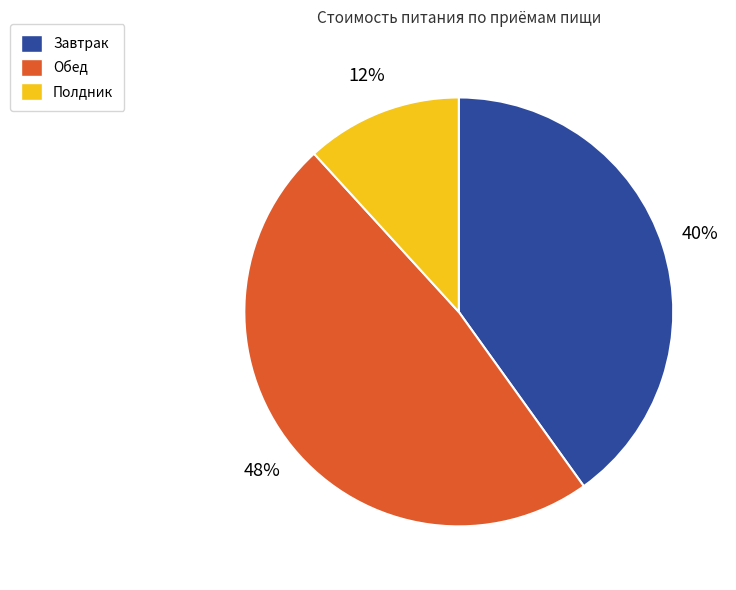

Rank the categories by value from lowest to highest.

Полдник, Завтрак, Обед